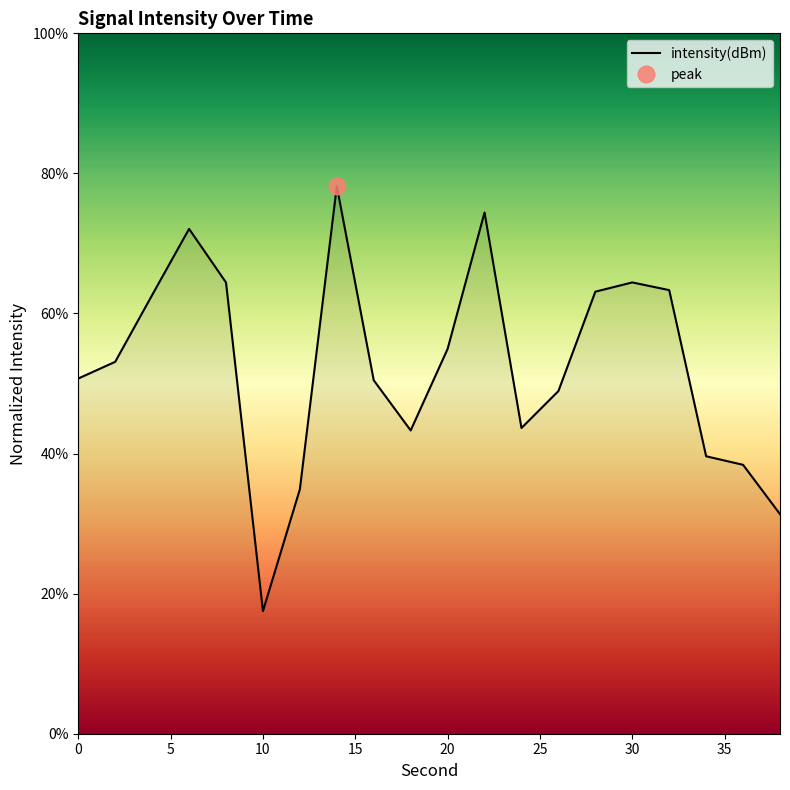

Which label corresponds to the largest value in the chart?

14